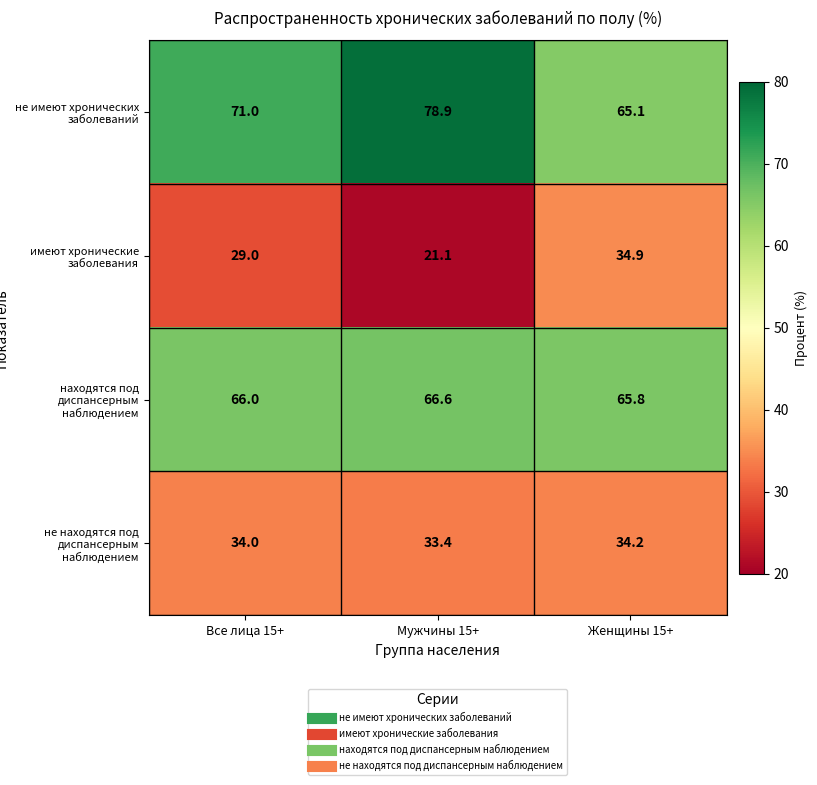

What is the difference between the highest and lowest values at Мужчины 15+?

57.8